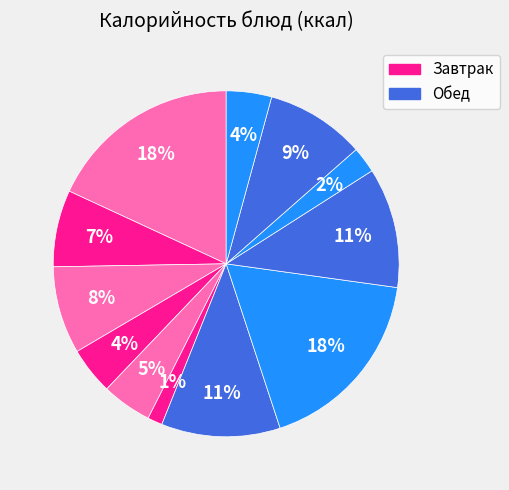

How many segments does this pie chart have?

12